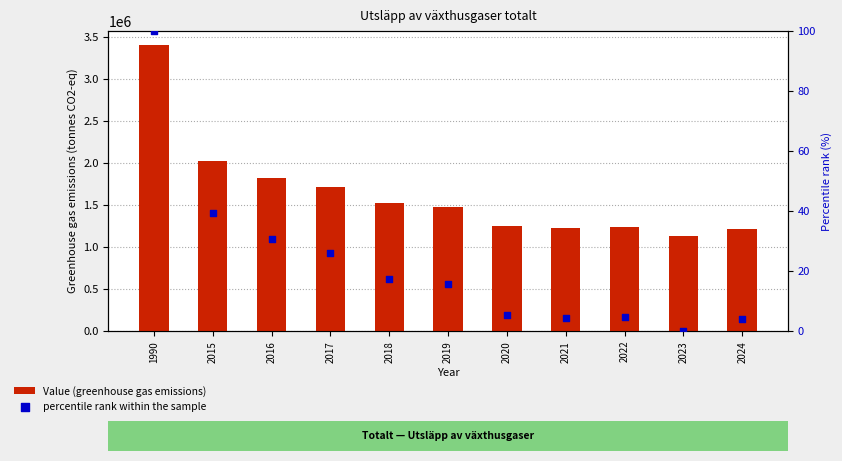

Which series contains the lowest Y value?

percentile rank within the sample